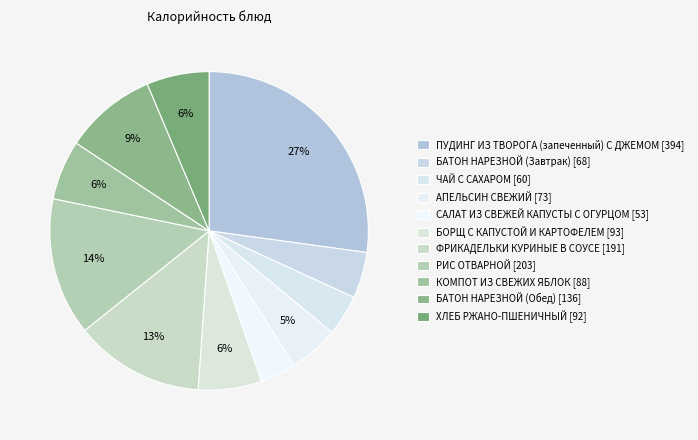

To the nearest percent, what is the difference between the ЧАЙ С САХАРОМ and КОМПОТ ИЗ СВЕЖИХ ЯБЛОК slice percentages?

2%